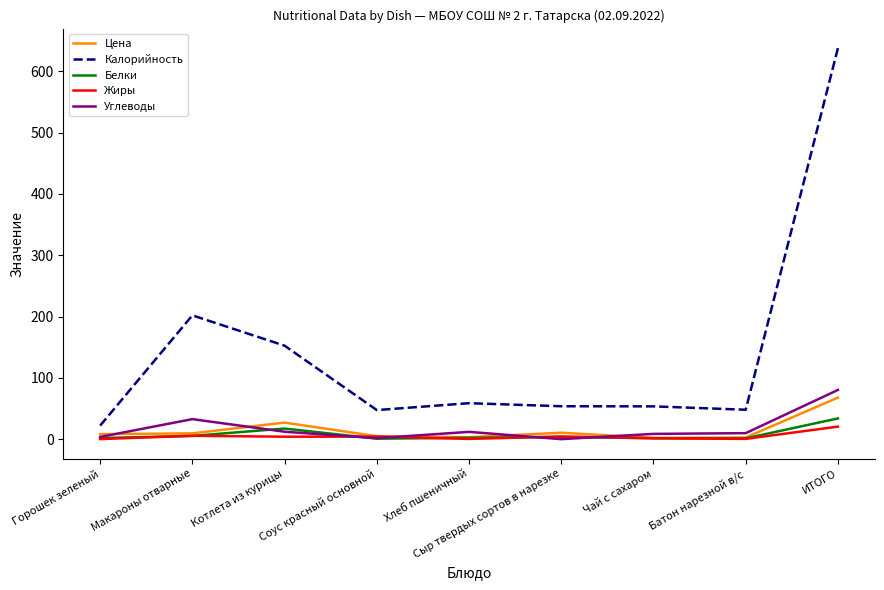

Where is the first local maximum for Калорийность?

Макароны отварные